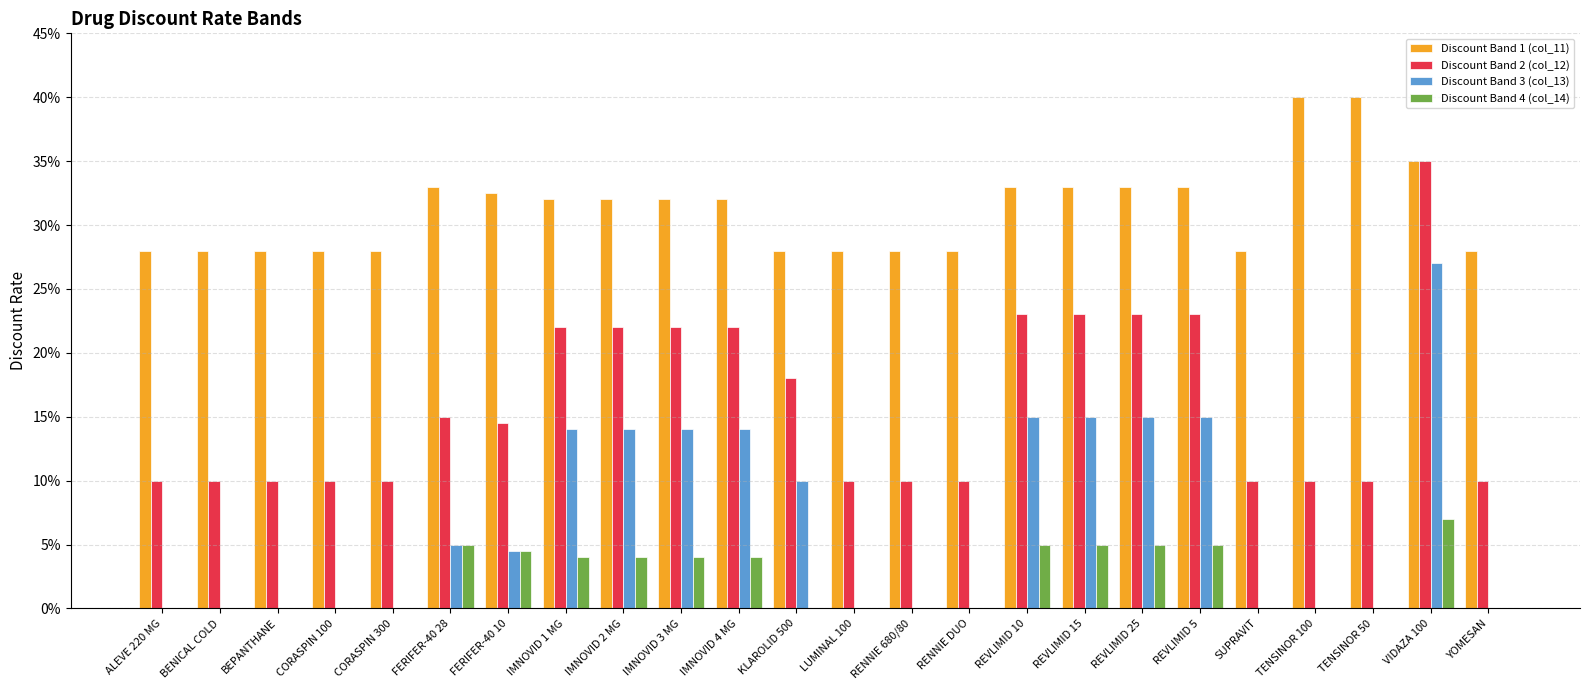

Which series has the largest total across all categories?

Discount Band 1 (col_11)